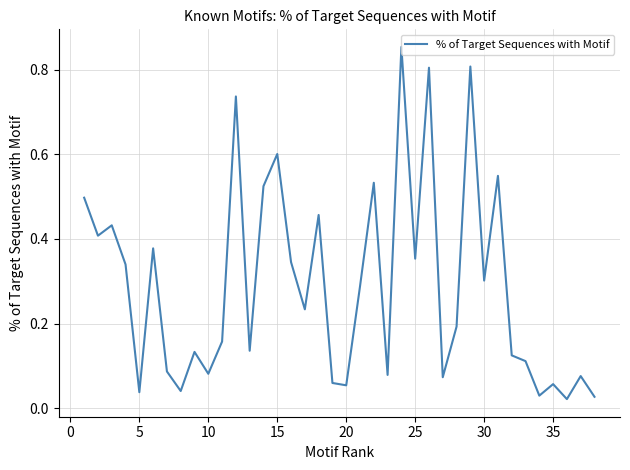

What is the difference between the maximum and minimum values?

0.8